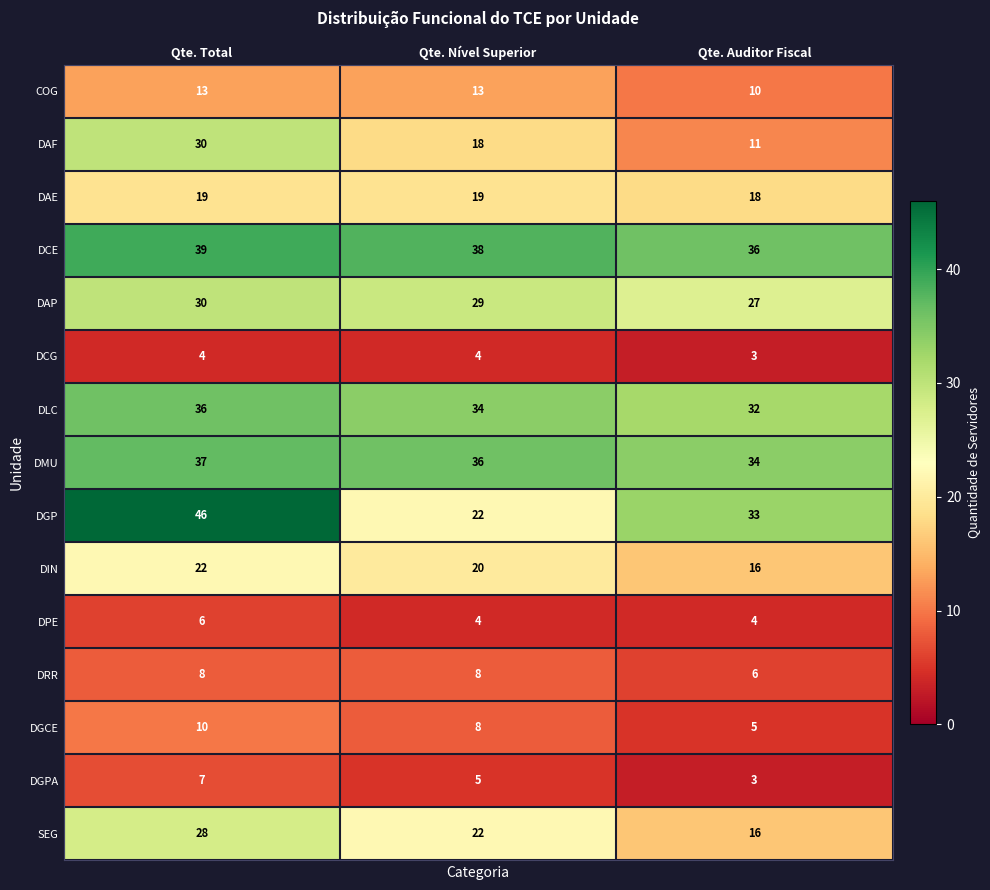

How many series are shown in this chart?

15